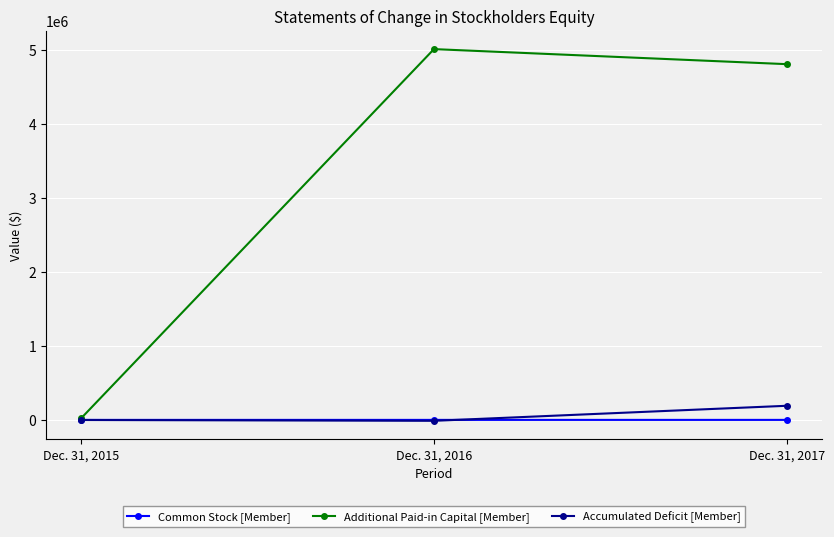

At which label is Accumulated Deficit [Member] closest to 89517?

Dec. 31, 2015